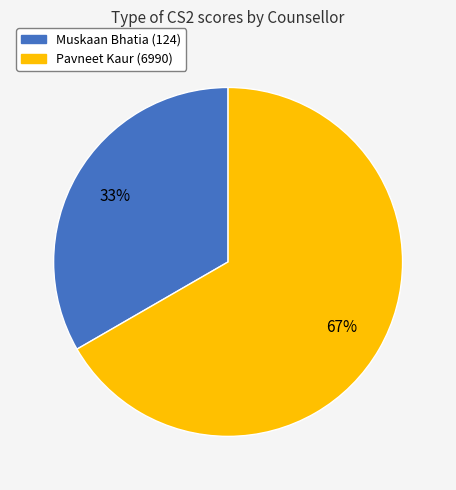

Does any single category account for the majority?

Yes